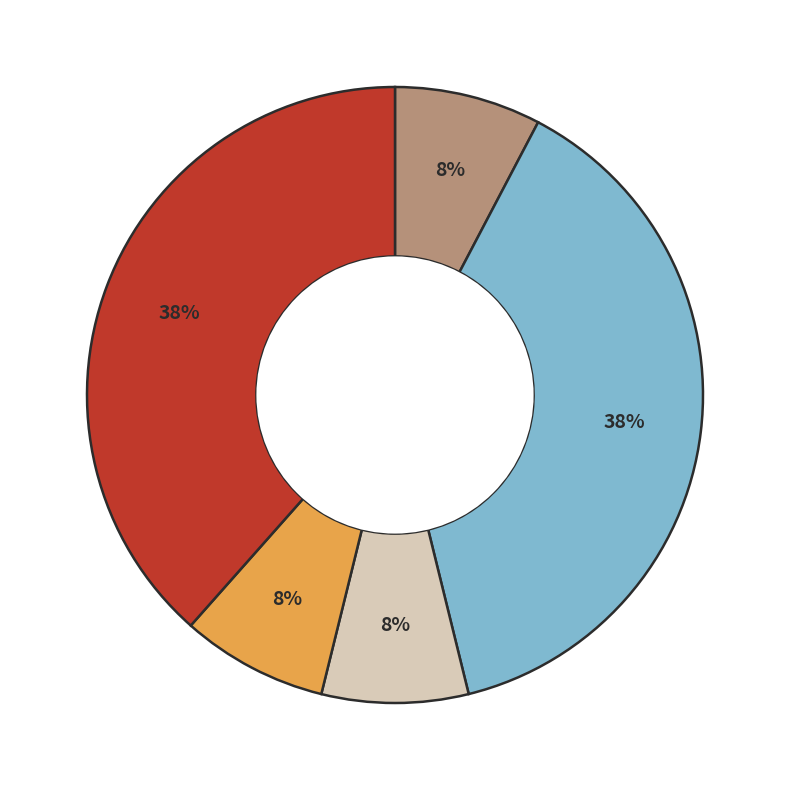

Is there a majority slice in this chart?

No